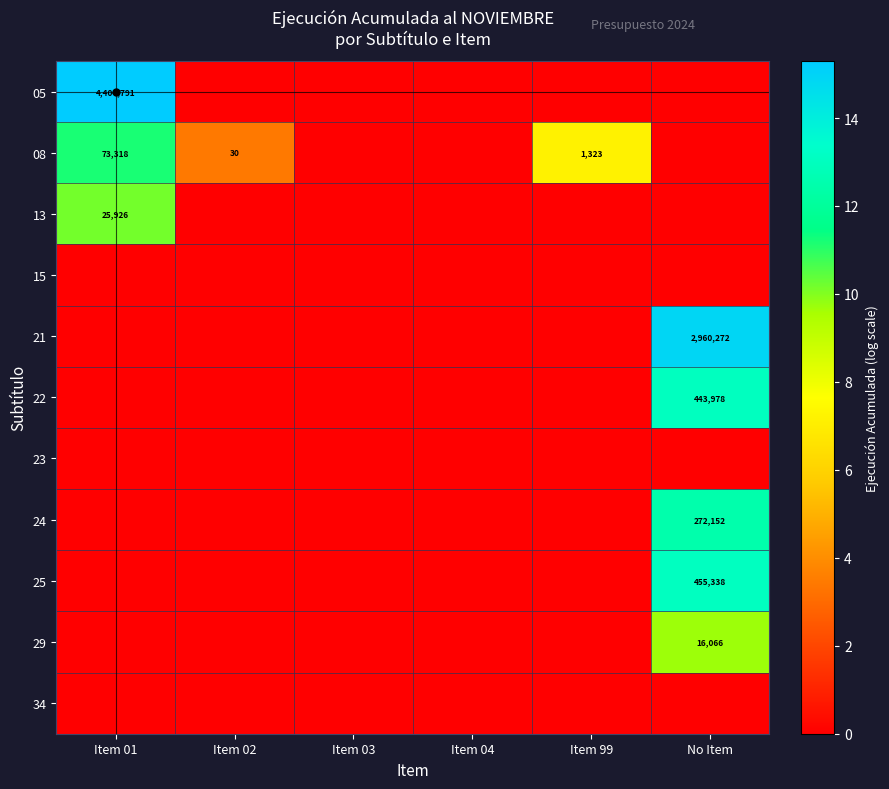

True or false: 13 has a value of 25926 at Item 01.

True